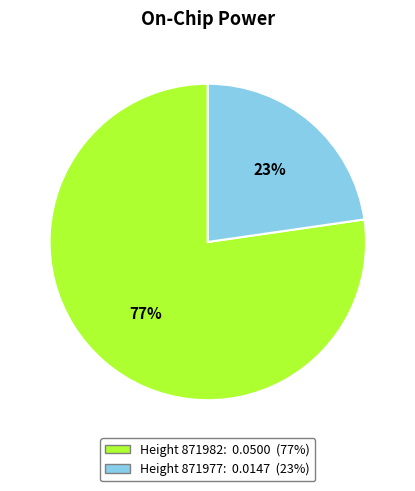

Does any single category account for the majority?

Yes